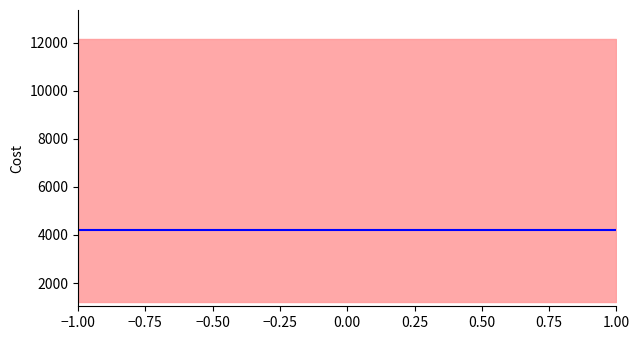

Count the number of data series in this chart.

2